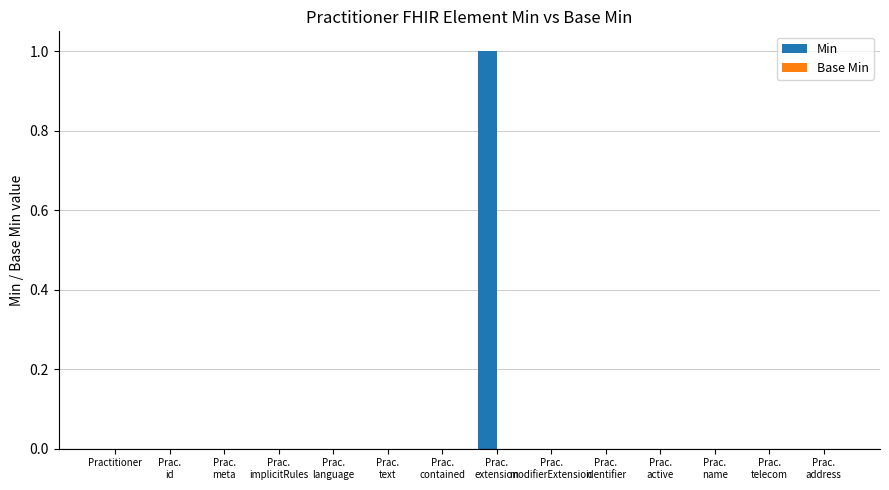

The value at Practitioner is 0. True or false?

True